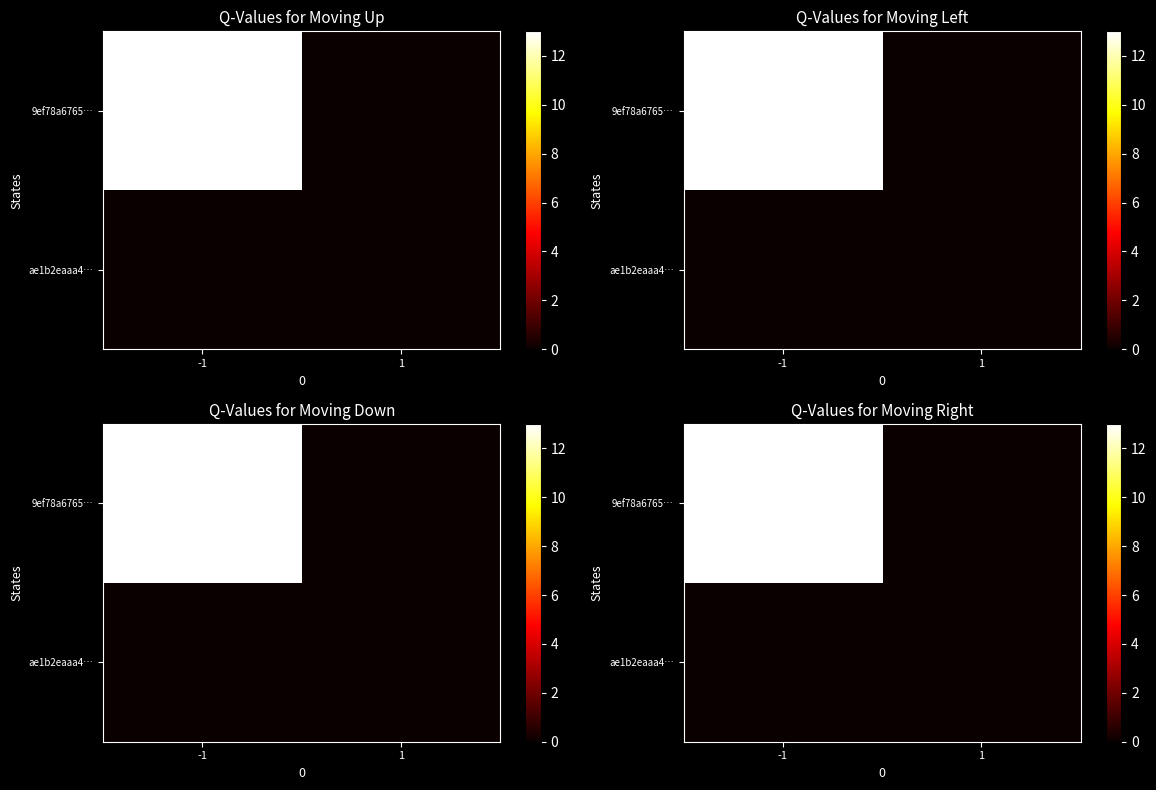

At how many categories does at least one series exceed 2?

1